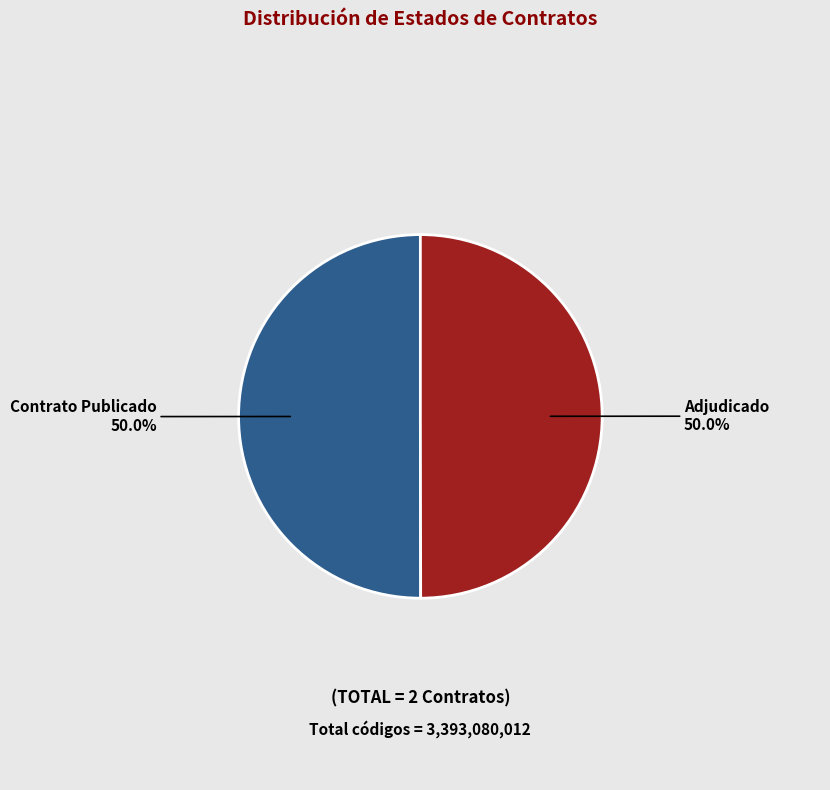

What portion of the pie excludes Adjudicado?

50.0%